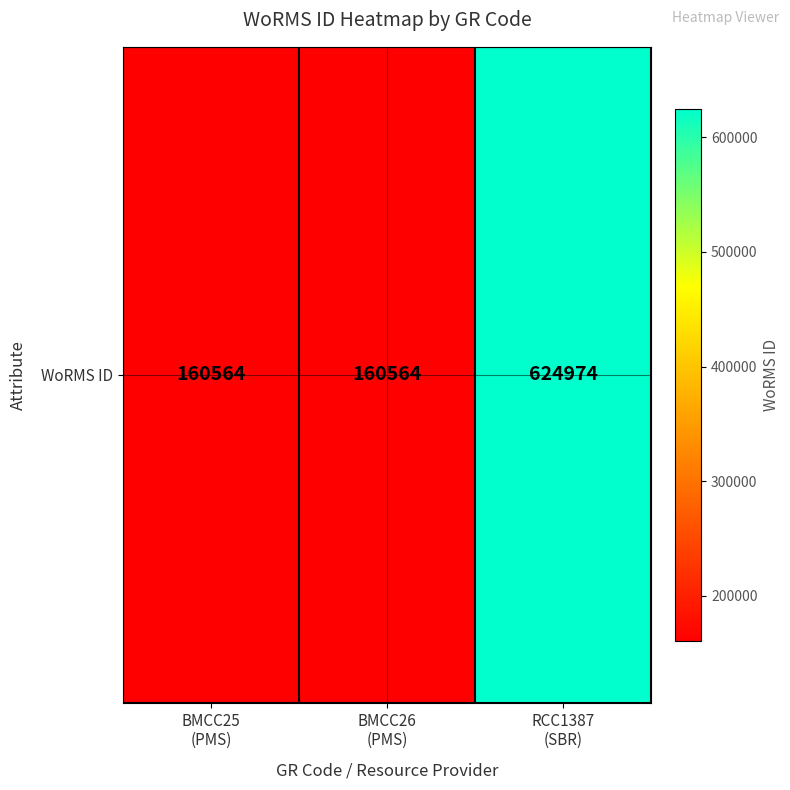

At which category does the chart reach its minimum across all series?

BMCC25
(PMS)